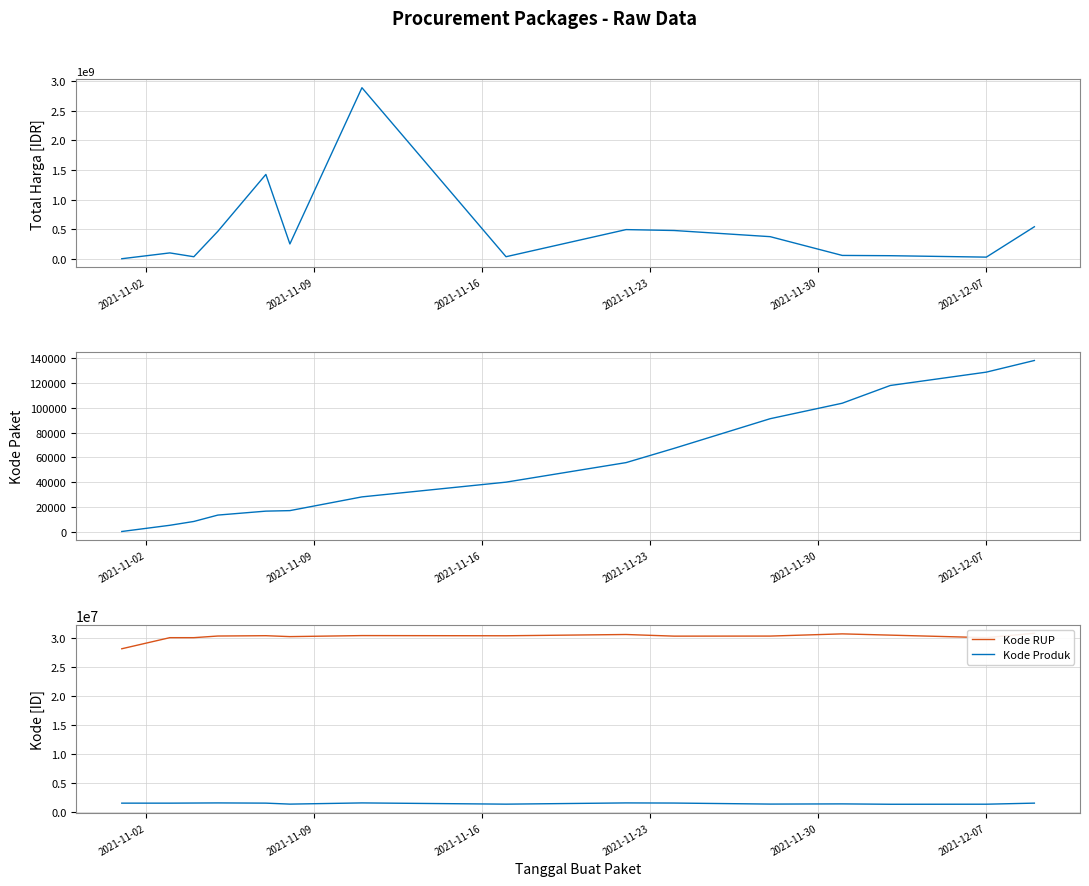

True or false: Kode RUP and Kode Produk intersect in this chart.

False